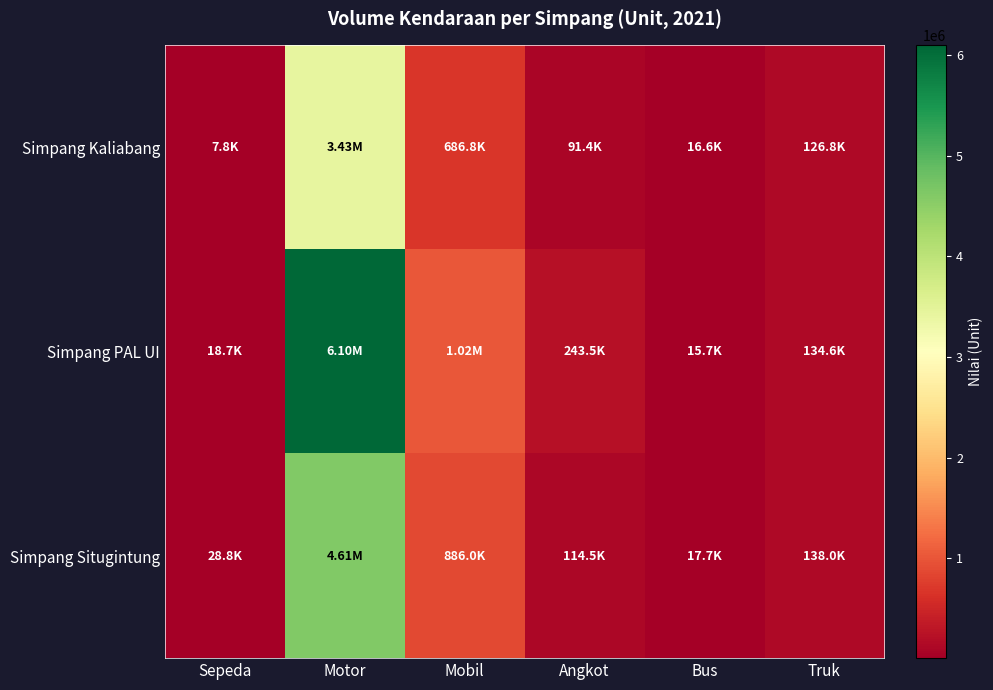

Which series changed the most between Motor and Truk?

Simpang PAL UI